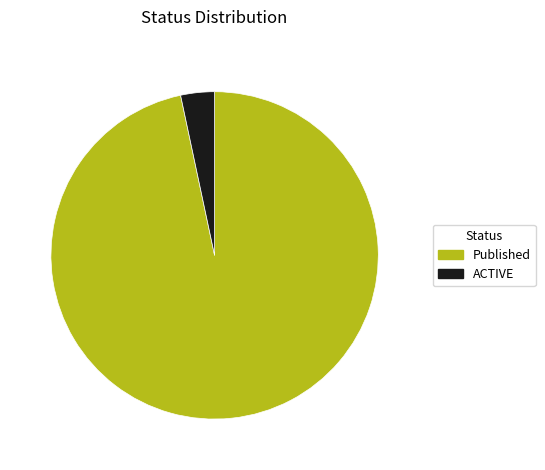

What is the smallest slice in the pie chart?

ACTIVE